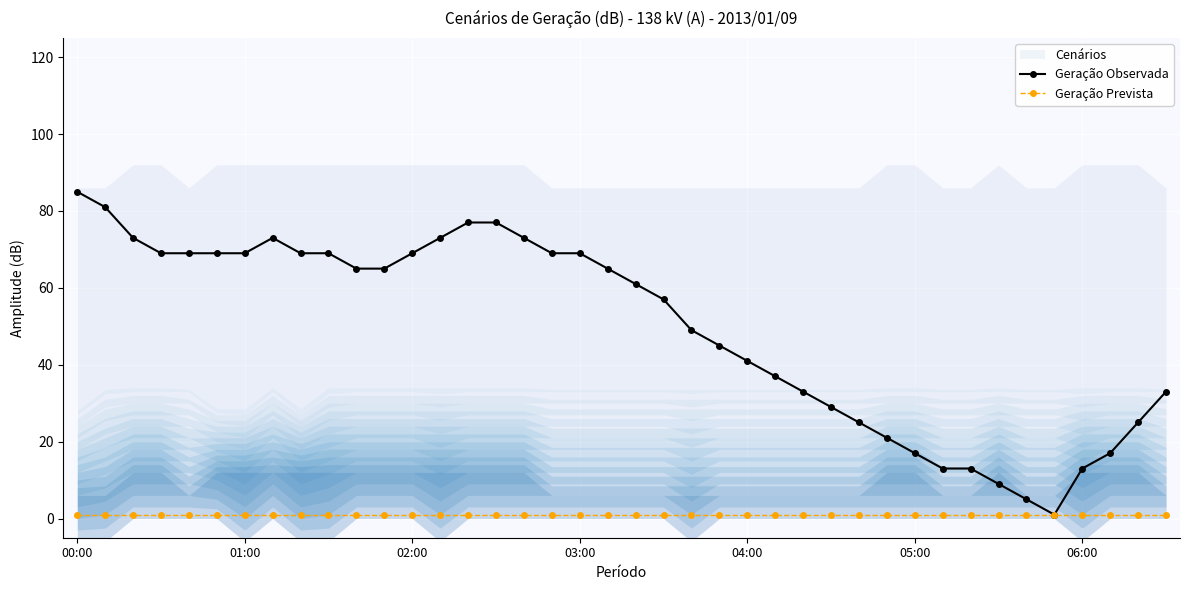

Which category has the highest value in the Geração Observada series?

00:00